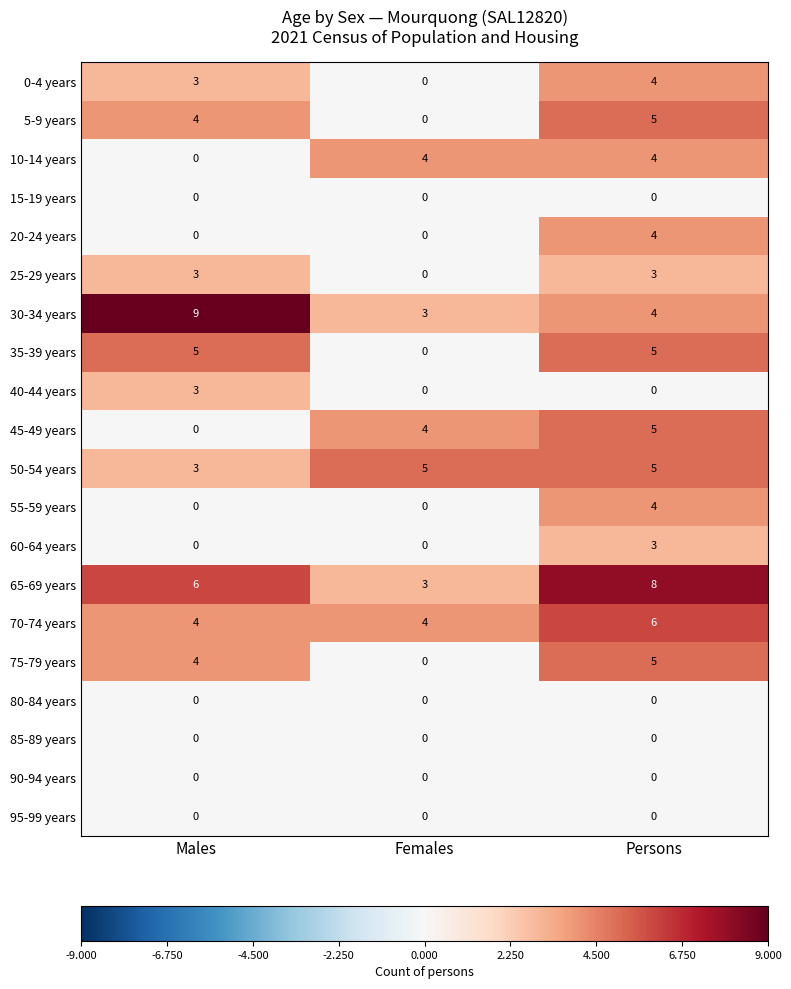

Which series has the largest total across all categories?

65-69 years